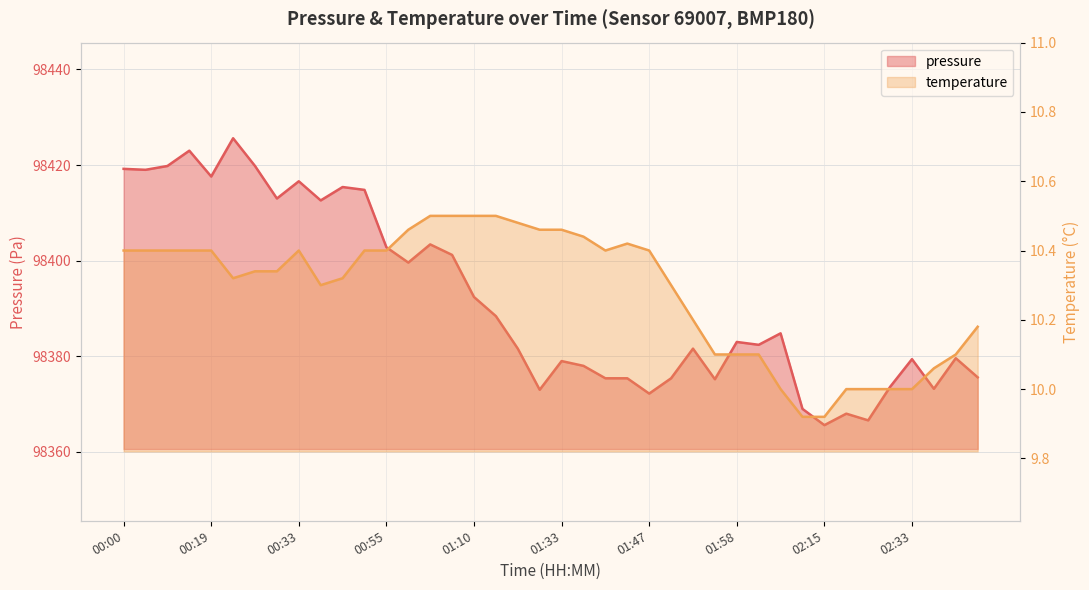

What is the label of the 19th point from the left?

01:25